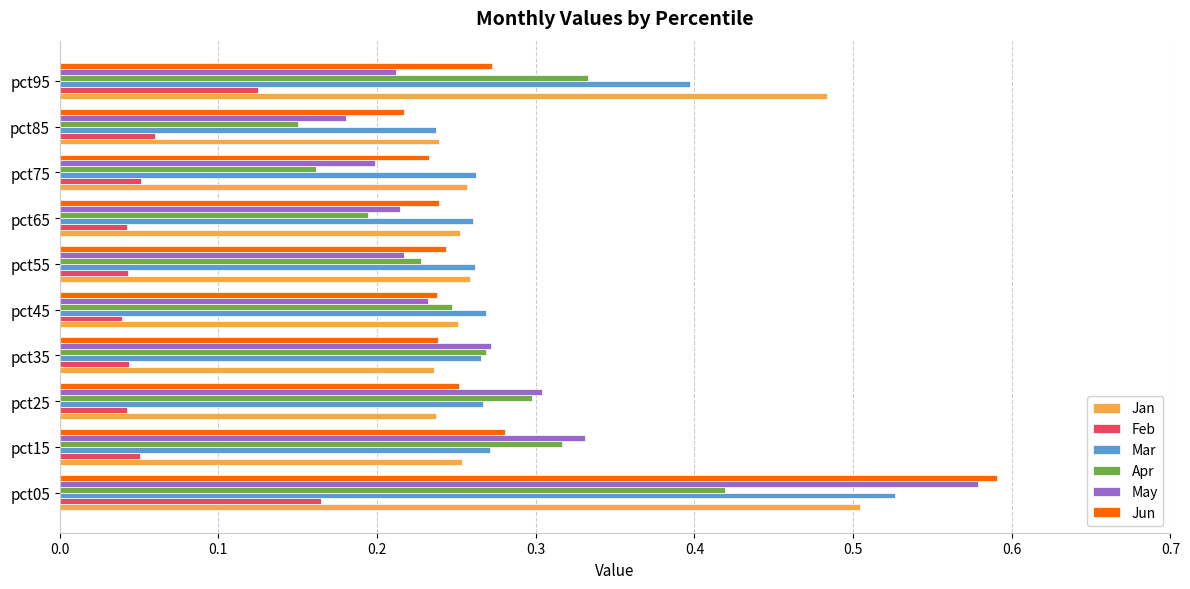

Which category has the highest value in the Jan series?

pct05